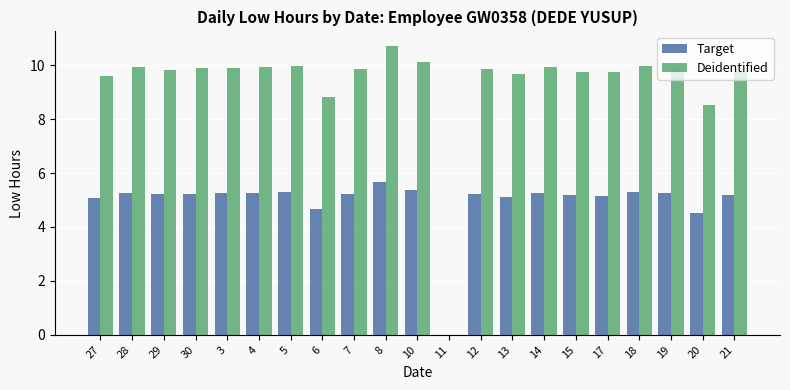

What are all the series names shown in the legend?

Target, Deidentified